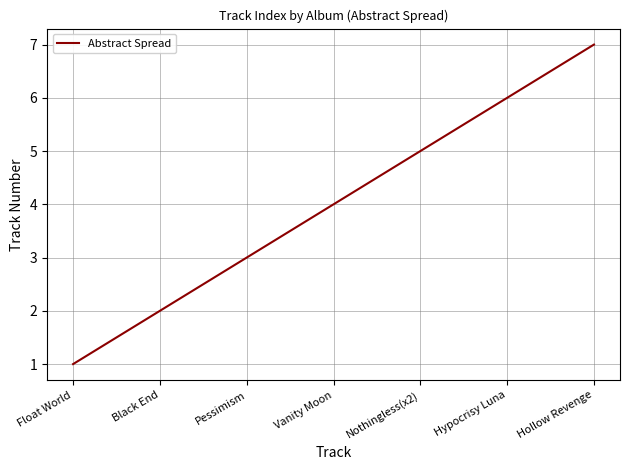

List the labels in order of value, largest first.

Hollow Revenge, Hypocrisy Luna, Nothingless(x2), Vanity Moon, Pessimism, Black End, Float World